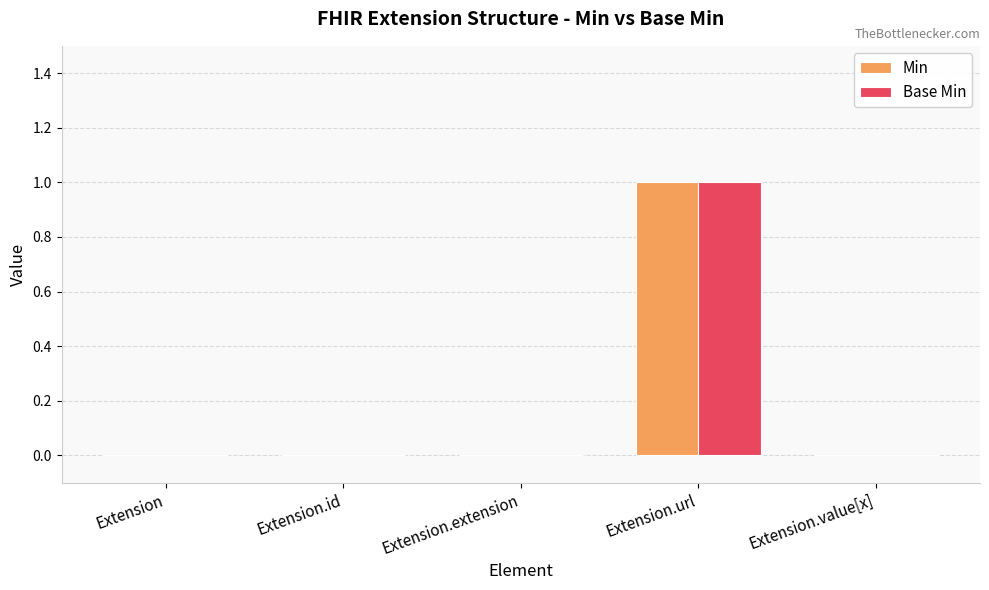

What is the highest value of the Base Min series?

1